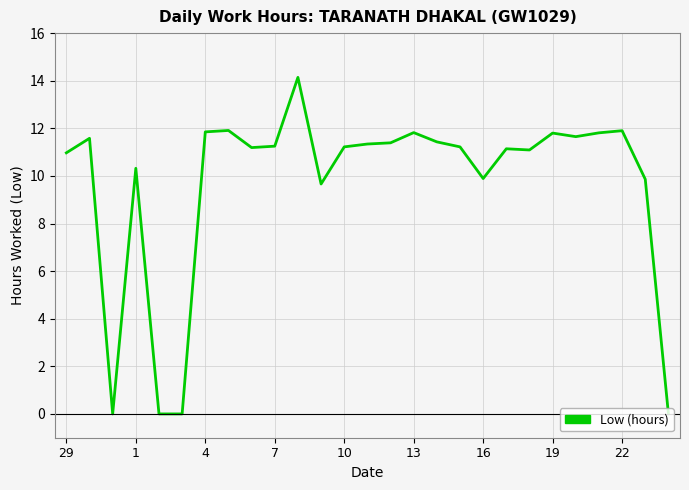

How many distinct data groups are displayed?

1